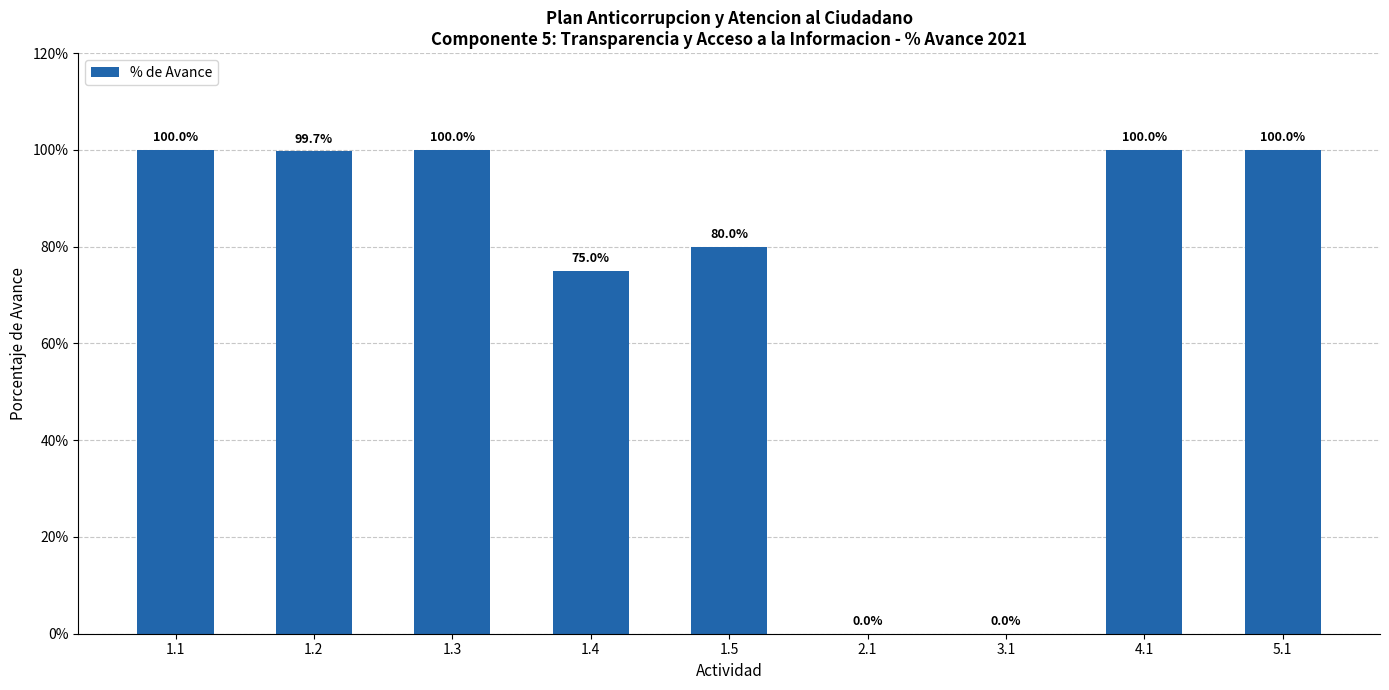

What is the approximate value at 1.4?

75.0